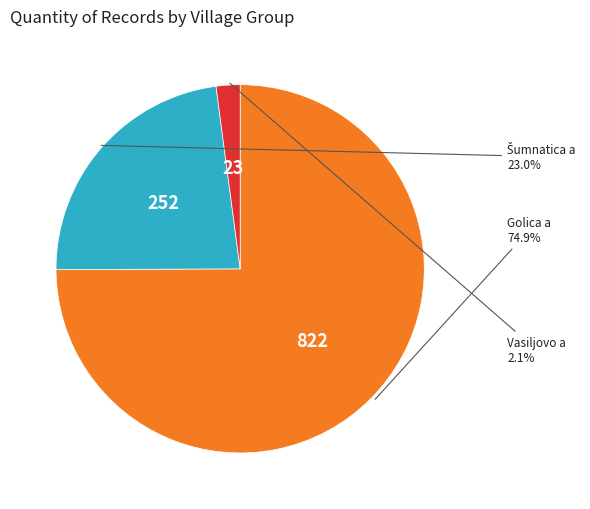

Does any single category account for the majority?

Yes